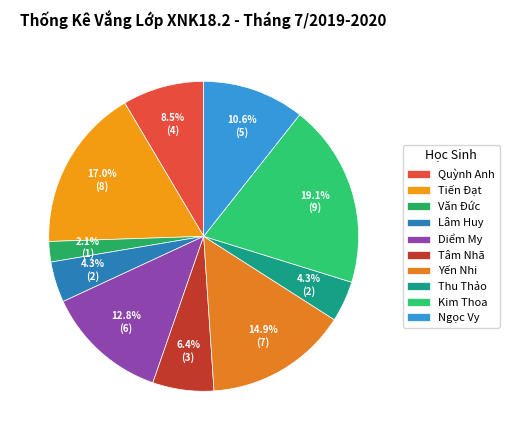

Do Quỳnh Anh and Văn Đức together represent more than half of the pie?

No